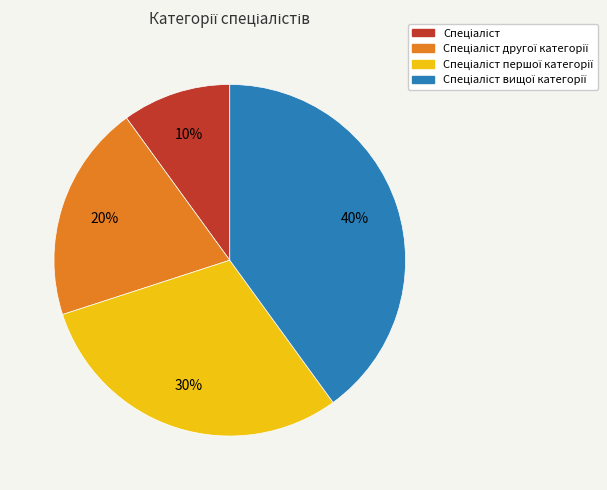

Is there any slice that represents more than half of the pie?

No